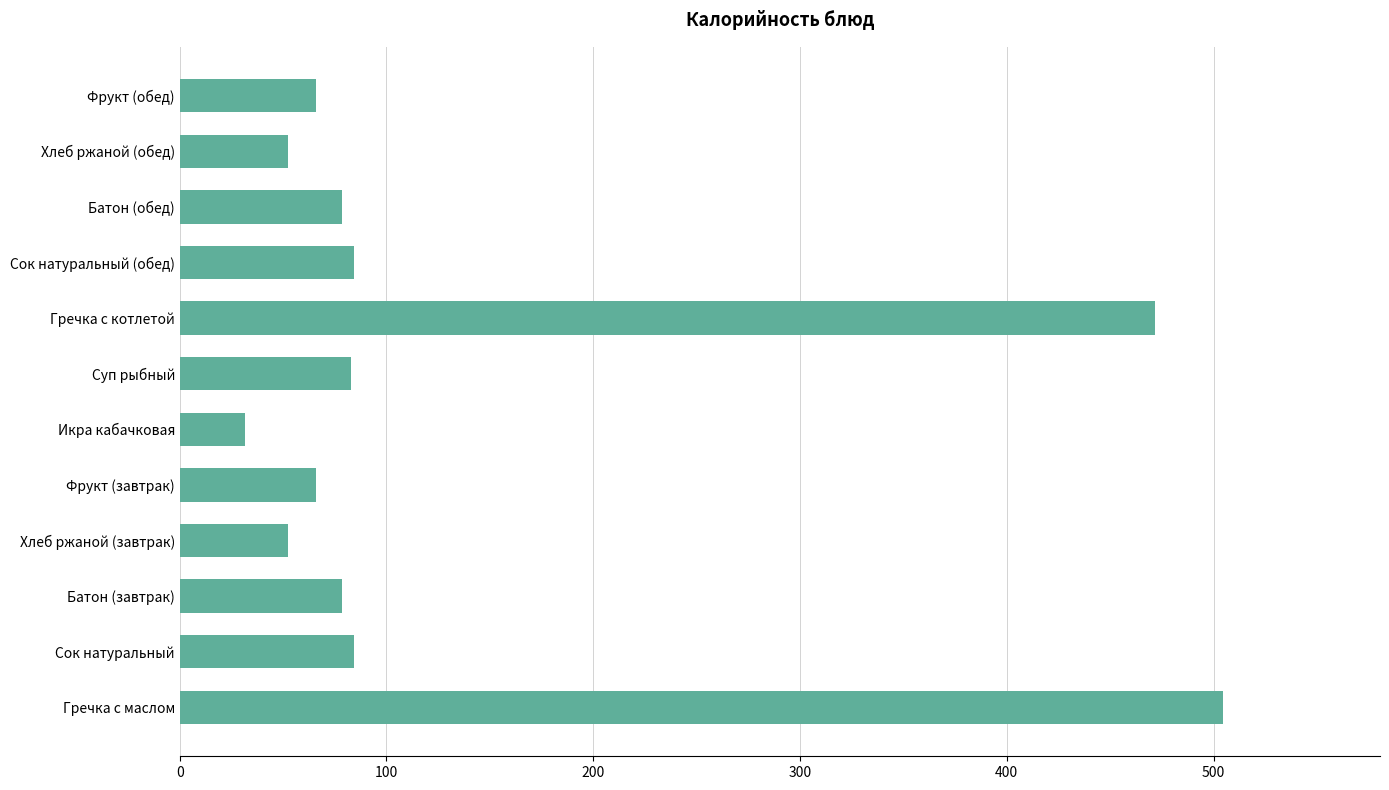

What value does the data have at Батон (обед)?

78.6